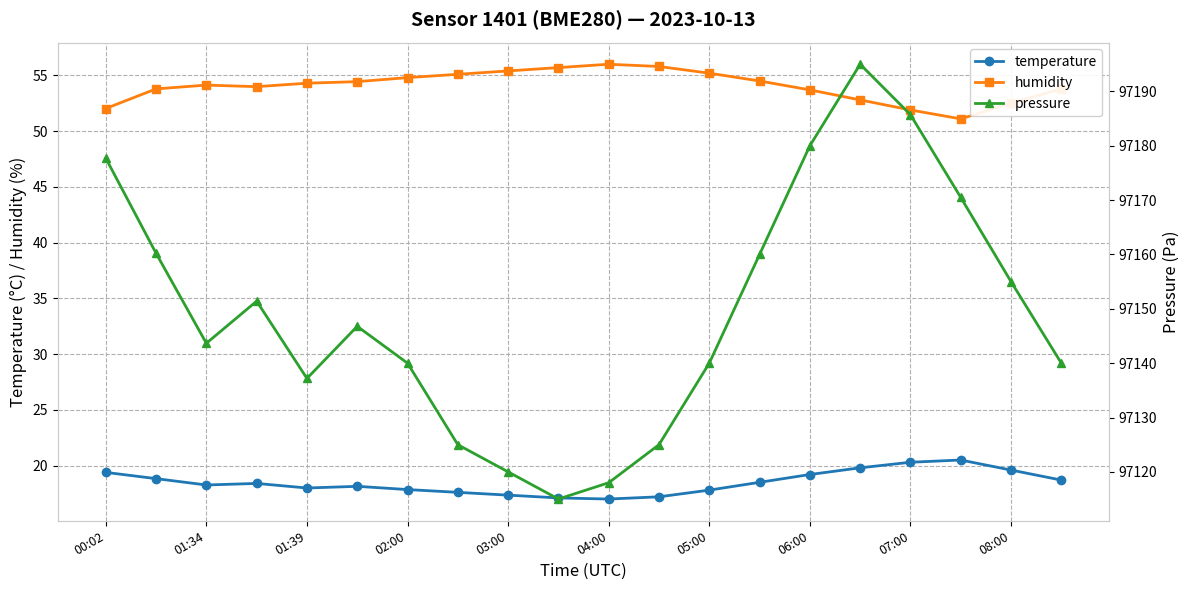

What is the approximate value of humidity at 06:00?

53.7